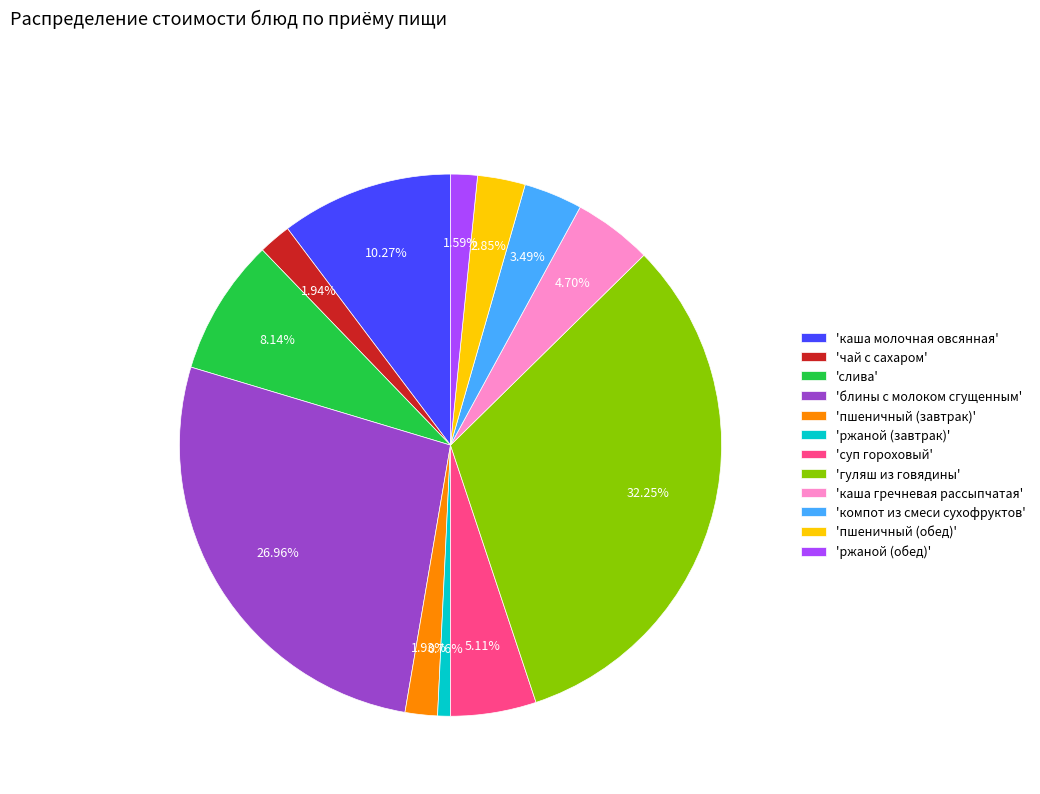

Count the number of slices in the pie.

12